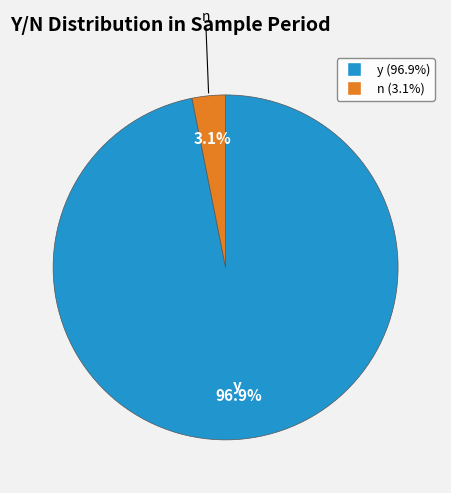

What is the total percentage of n and y?

100.0%